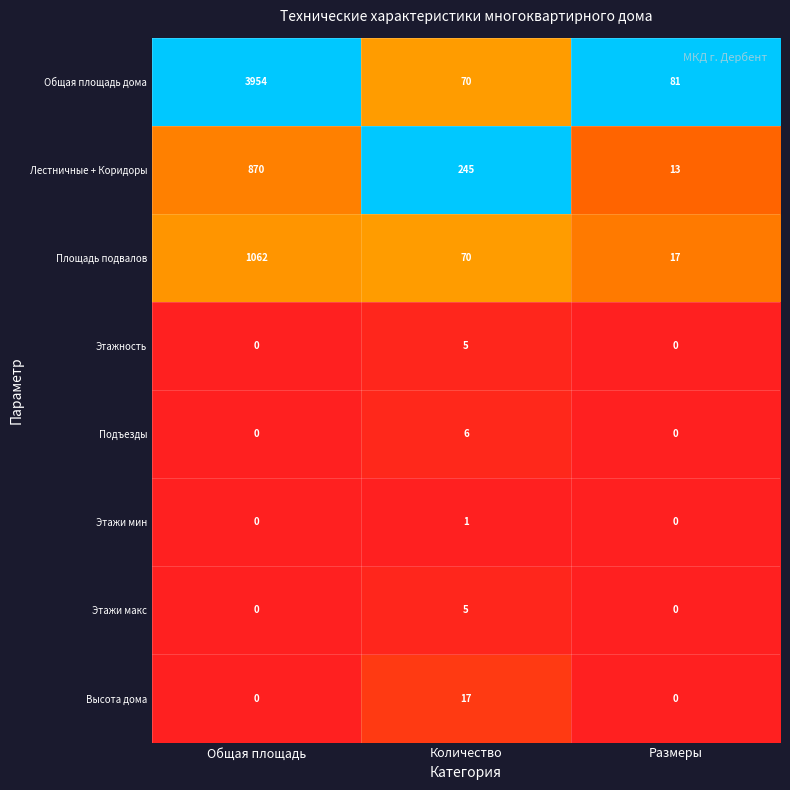

What value does the Этажность series have at Количество?

5